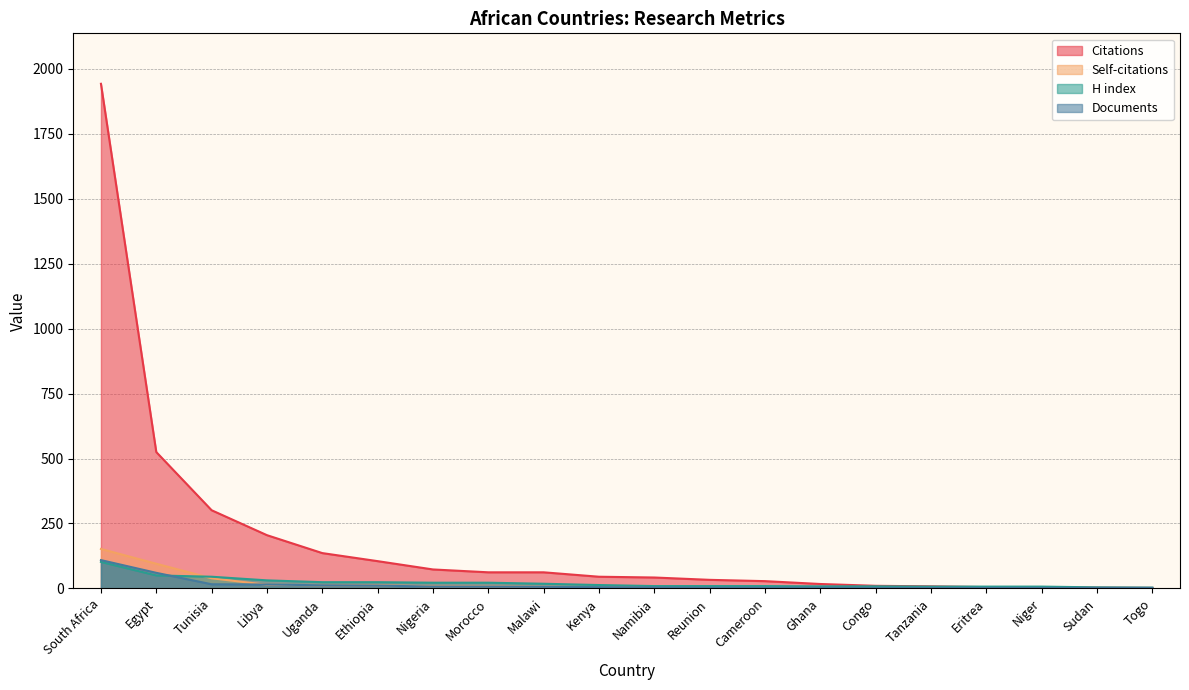

What is the label of the 2nd point from the right?

Sudan